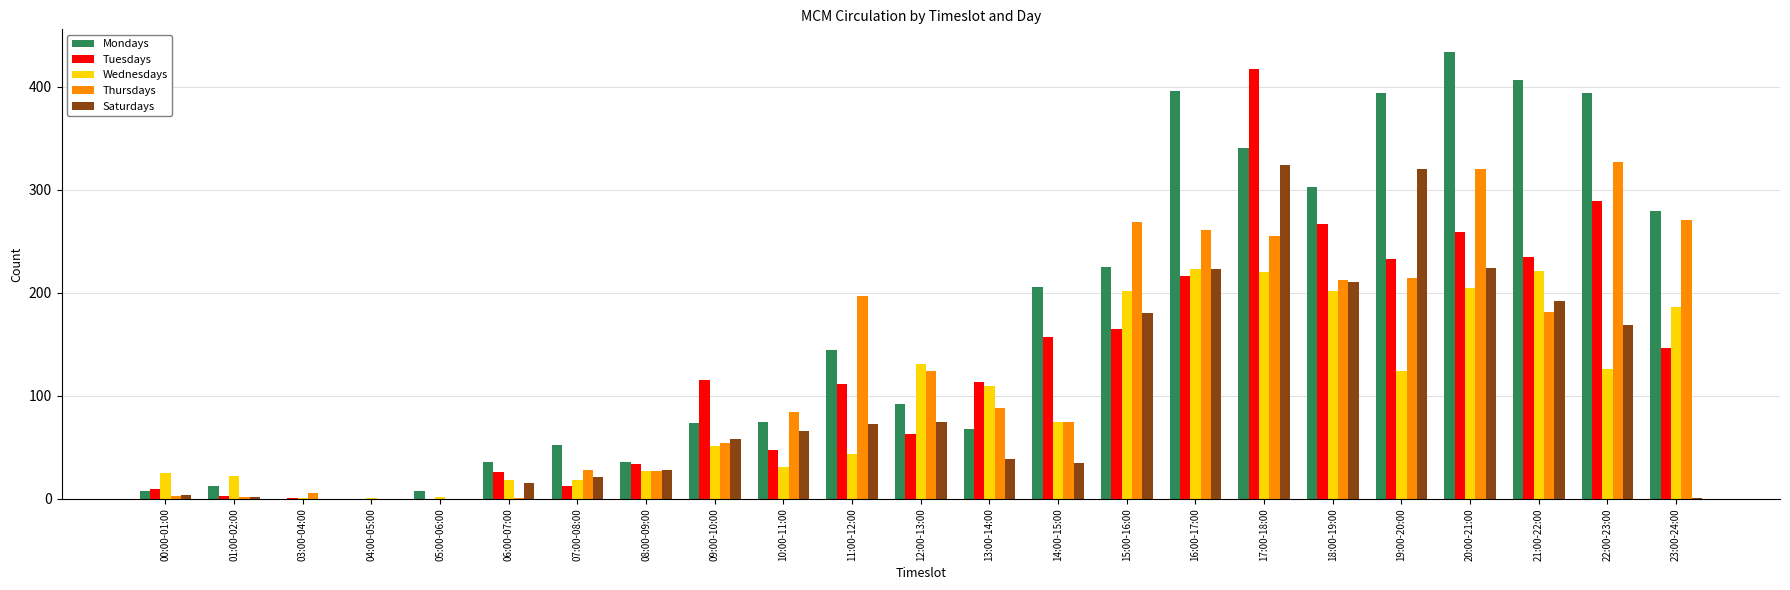

The value of Wednesdays at 00:00-01:00 is 45. True or false?

False